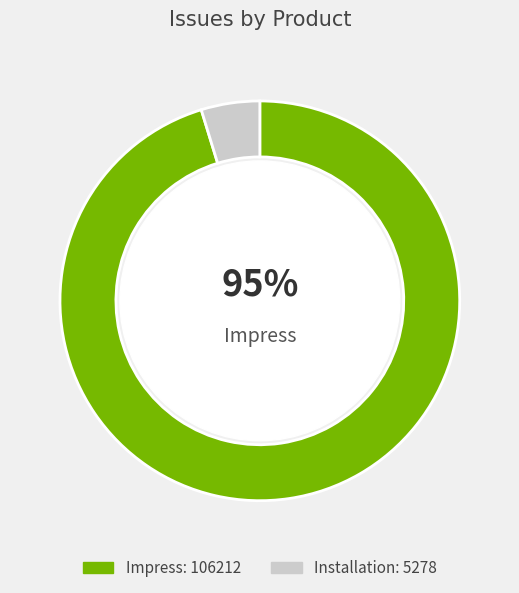

To the nearest percent, what is the average slice percentage?

50%